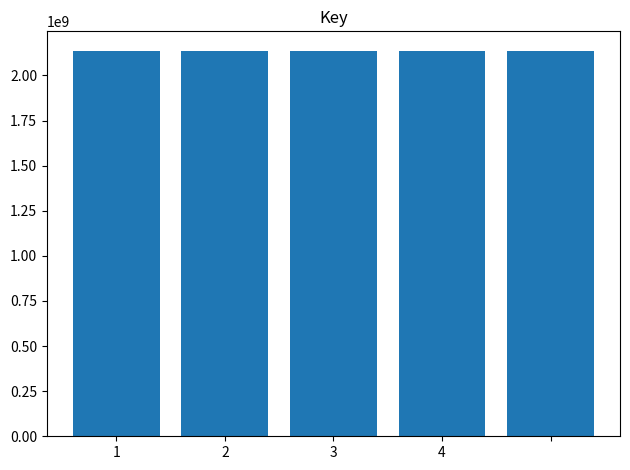

What is the greatest value displayed?

2137719375